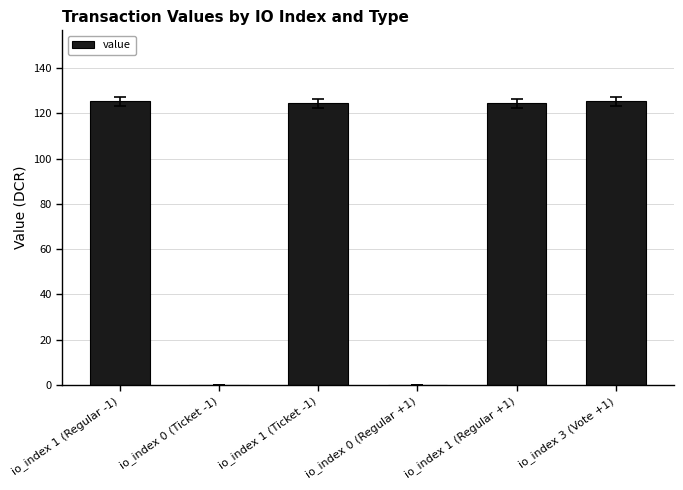

What is the sum of all values?

499.4